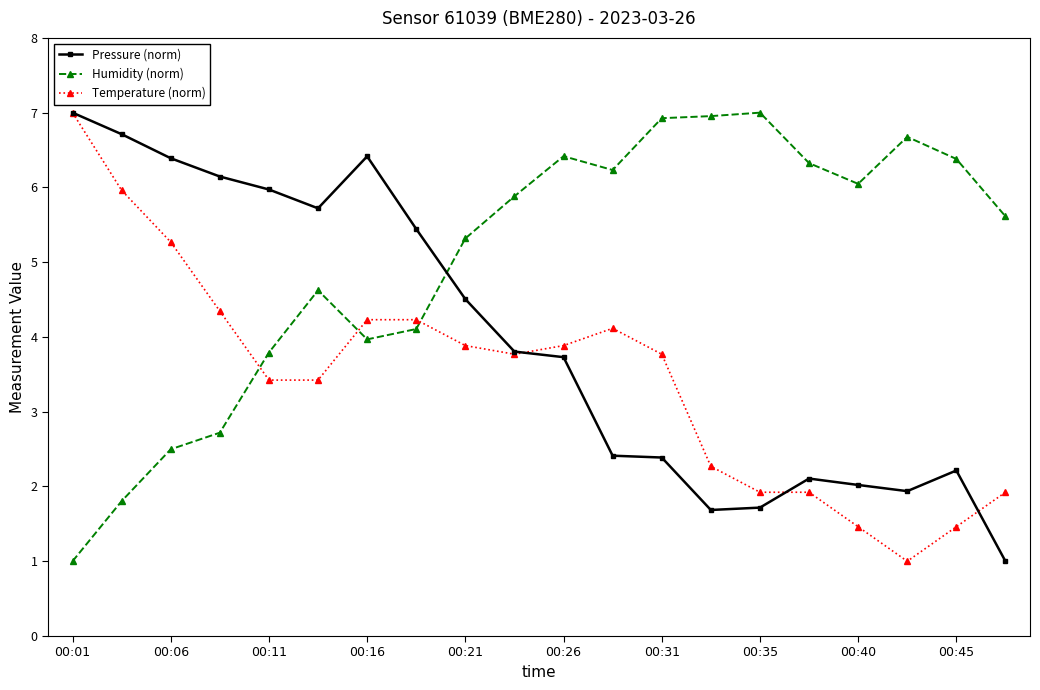

What is the value of the Pressure (norm) point at the 10th from the left?

3.8